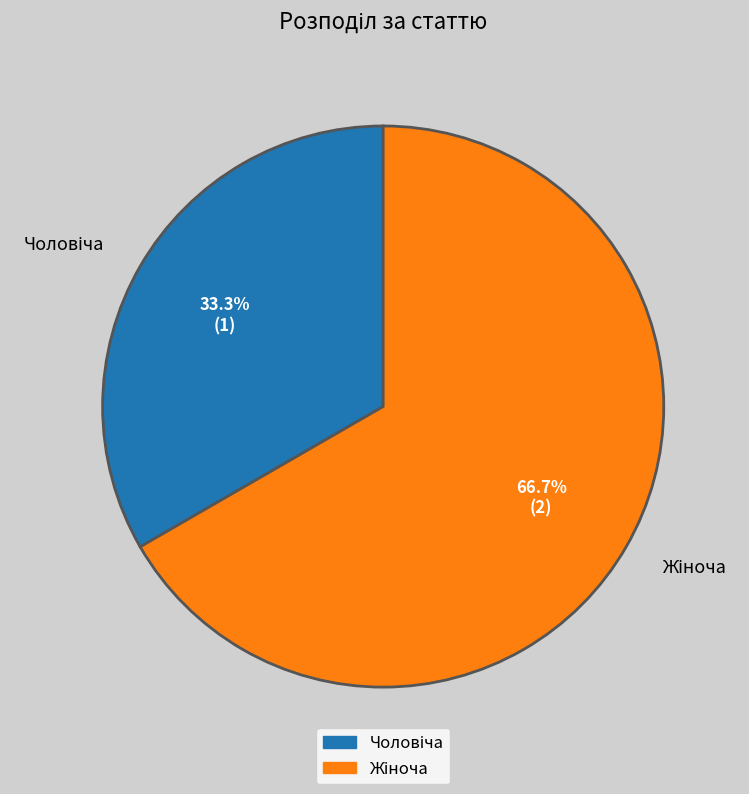

Is there a majority slice in this chart?

Yes